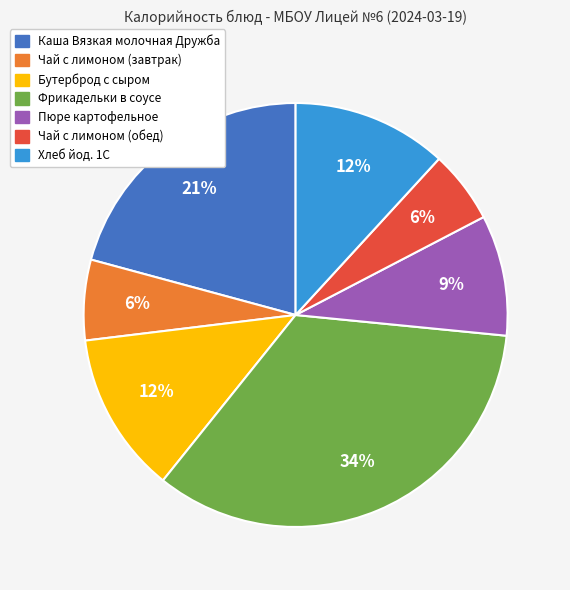

Which has a higher value, Хлеб йод. 1С or Фрикадельки в соусе?

Фрикадельки в соусе